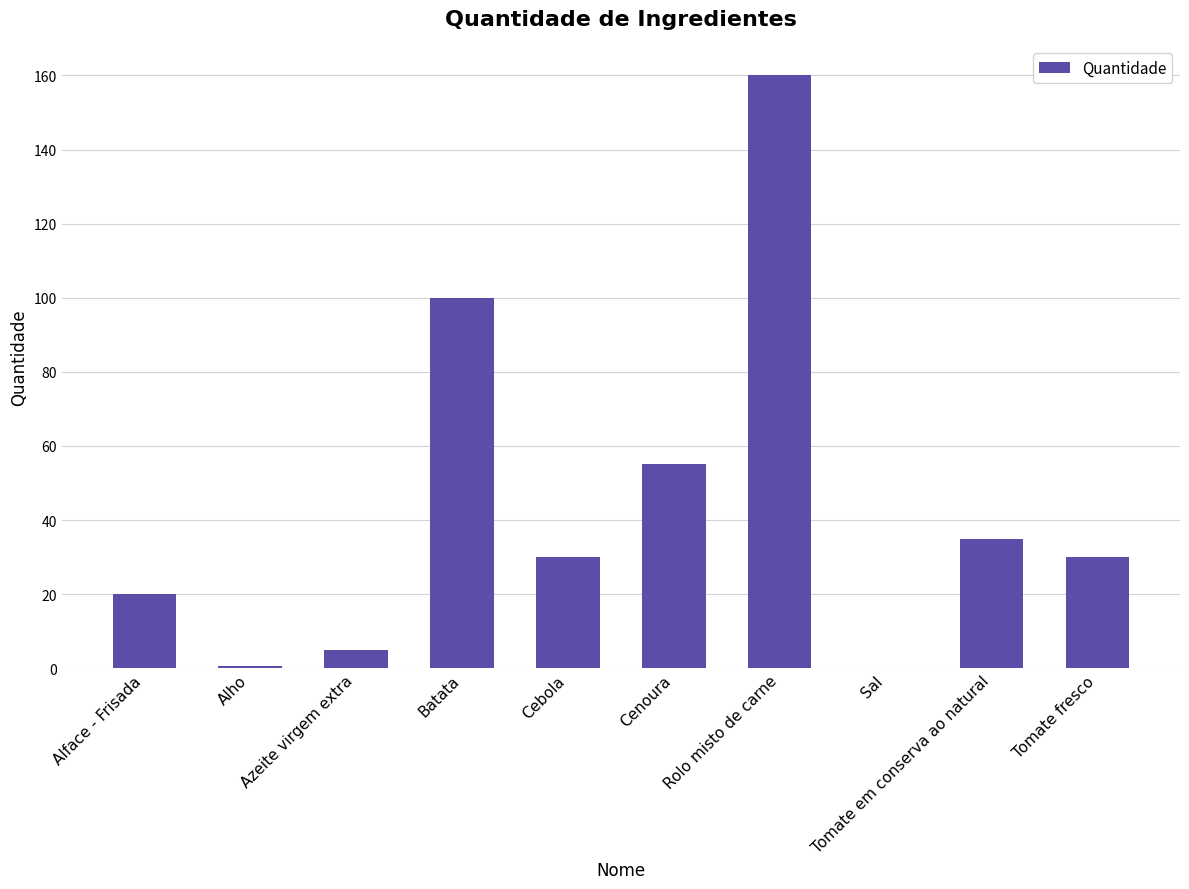

What is the maximum value shown in the chart?

160.0